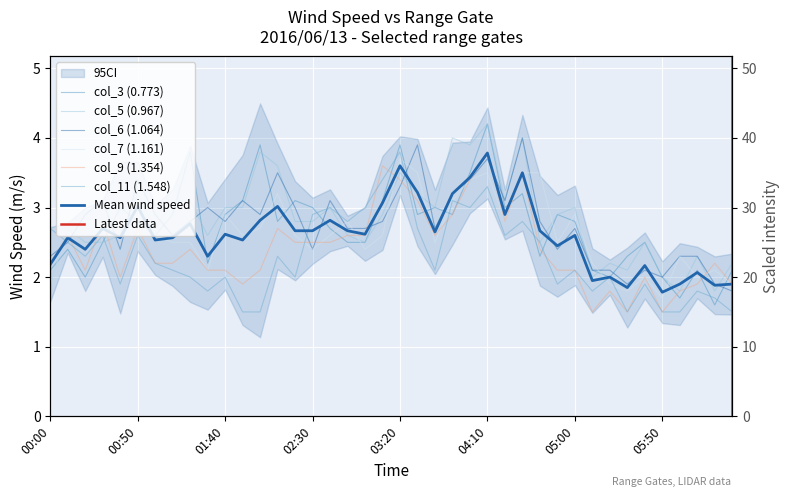

What is the difference between the second highest and second lowest values in the col_7 (1.161) series?

1.7